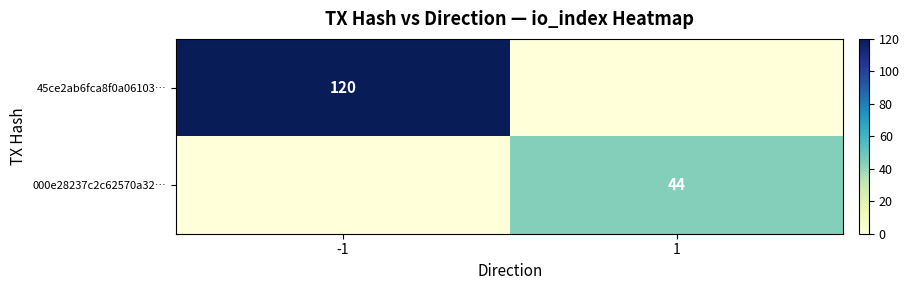

At how many categories does at least one series exceed 26?

2